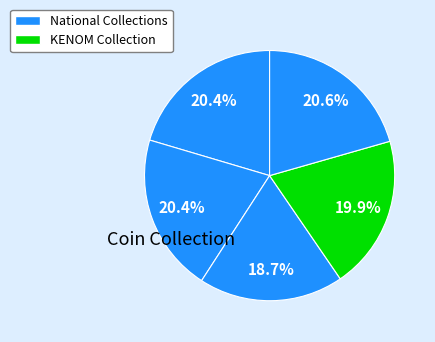

How many segments does this pie chart have?

5